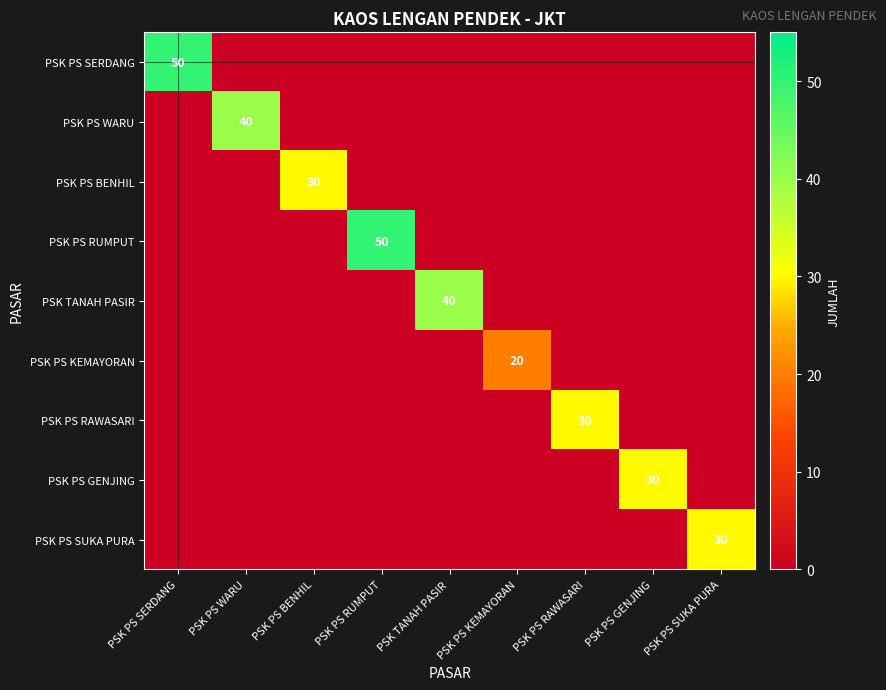

Is the value of PSK PS SUKA PURA at PSK PS SUKA PURA greater than the value of PSK PS RUMPUT at PSK PS RUMPUT?

No